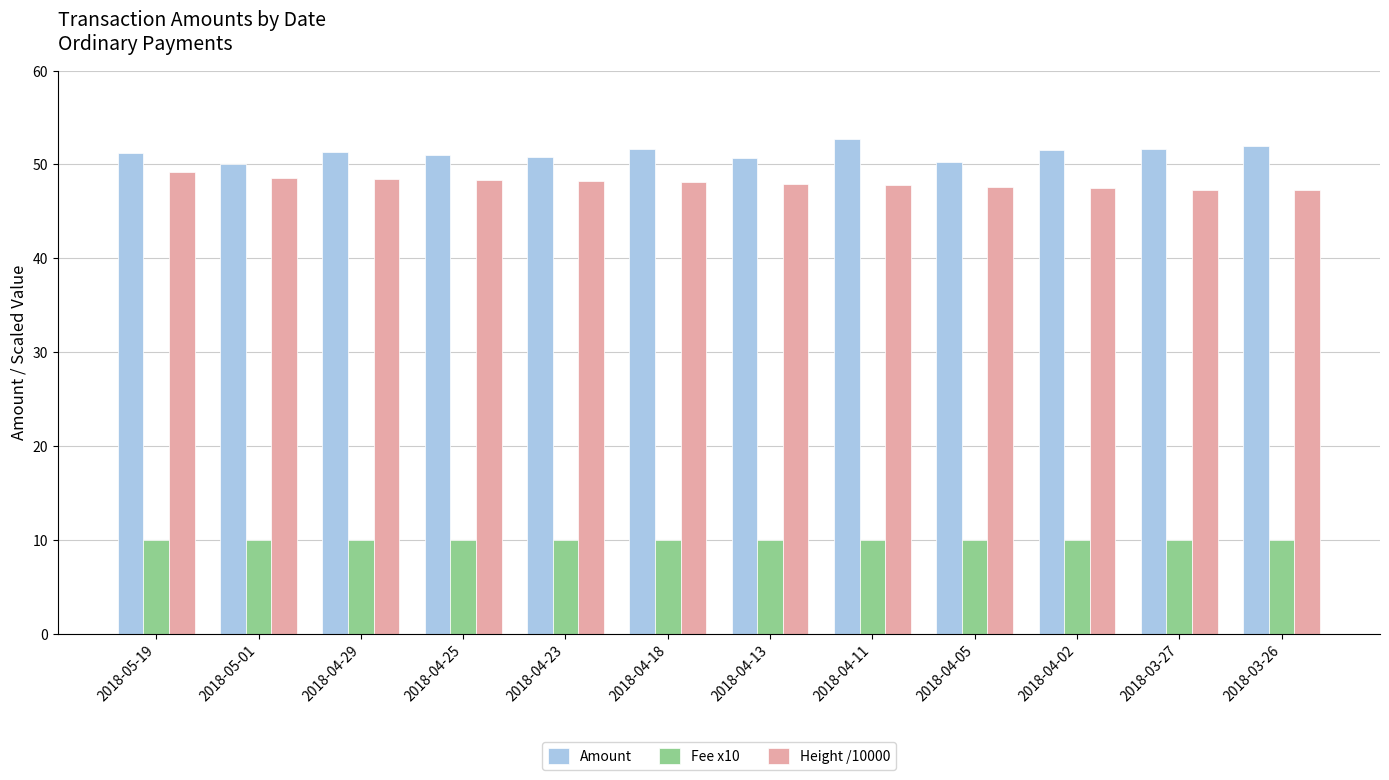

Does the chart contain stacked bars?

No